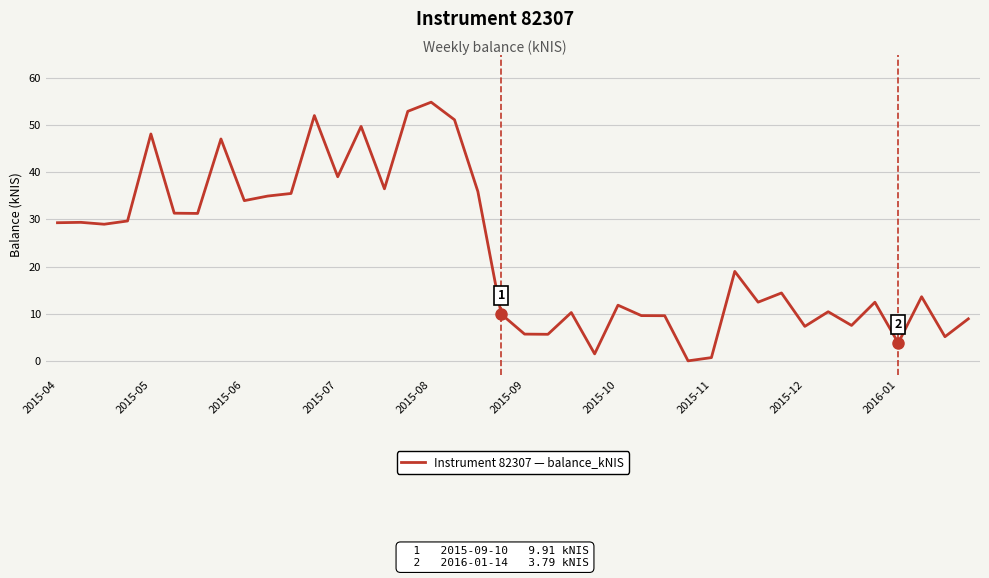

What is the greatest value displayed?

54.8